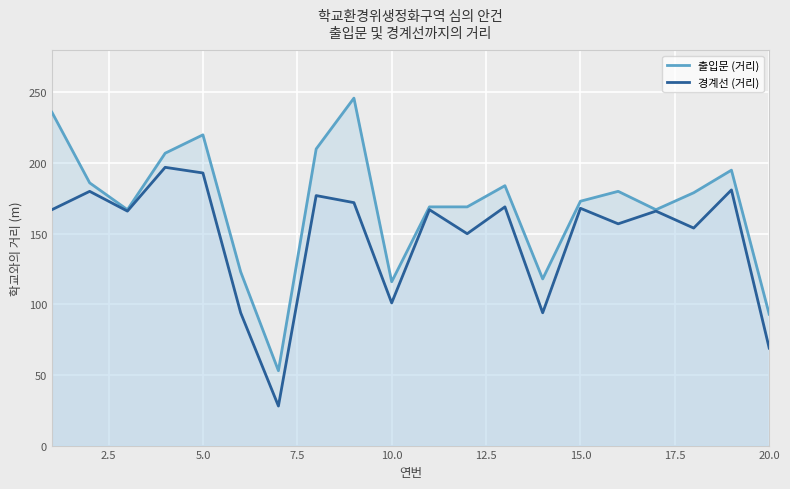

The value of 경계선 (거리) at 10.0 is 101. True or false?

True